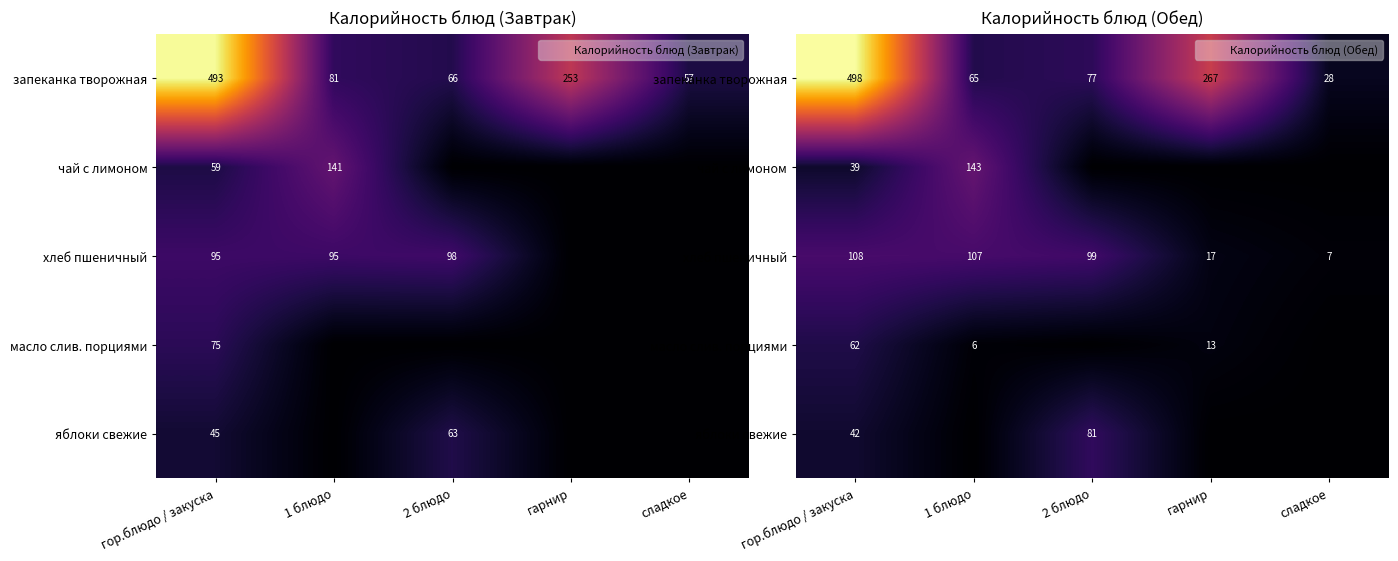

The чай с лимоном series shows -93.9 at гарнир. True or false?

False